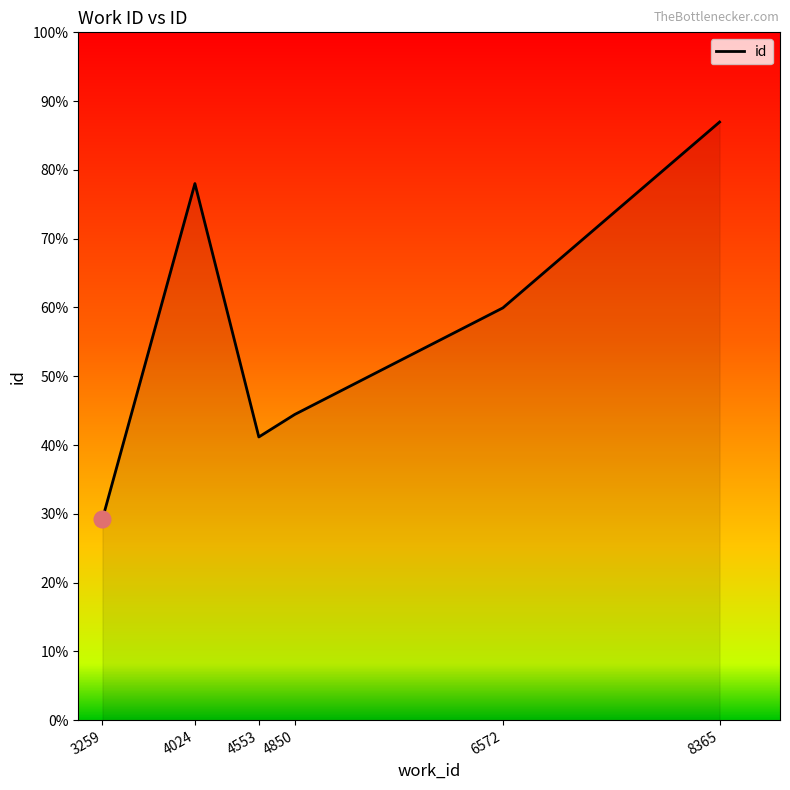

Is this an area chart (filled region under the line)?

Yes